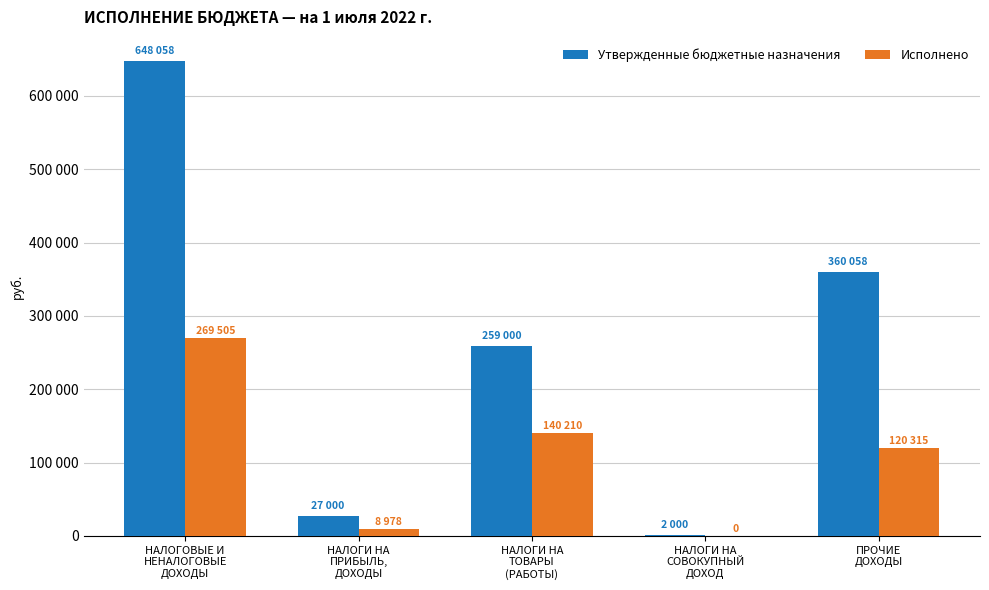

Does the chart contain stacked bars?

No